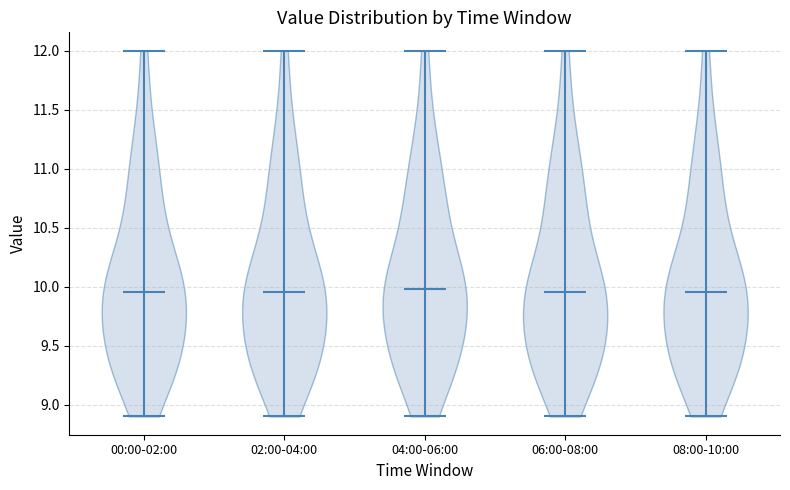

Where does the median line of the violin for 08:00-10:00 sit on the y-axis? The values are not printed on the chart, so give them approximately, as read against the axis.

9.95